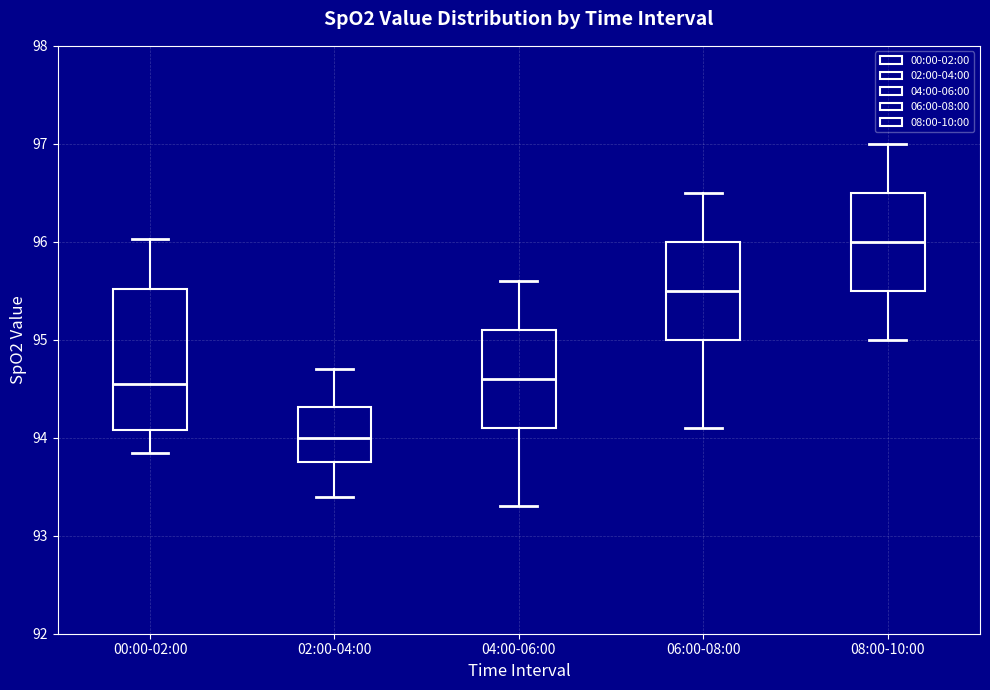

Reading left to right, transcribe this box plot: for each box, give where its median line is, the range the box spans, and where its two whiskers end, as read against the y-axis. The values are not printed on the chart, so give them approximately, as read against the axis.

00:00-02:00: median 94.6, box 94.1 to 95.5, whiskers 93.8 to 96.0
02:00-04:00: median 94.0, box 93.8 to 94.3, whiskers 93.4 to 94.7
04:00-06:00: median 94.6, box 94.1 to 95.1, whiskers 93.3 to 95.6
06:00-08:00: median 95.5, box 95.0 to 96.0, whiskers 94.1 to 96.5
08:00-10:00: median 96.0, box 95.5 to 96.5, whiskers 95.0 to 97.0